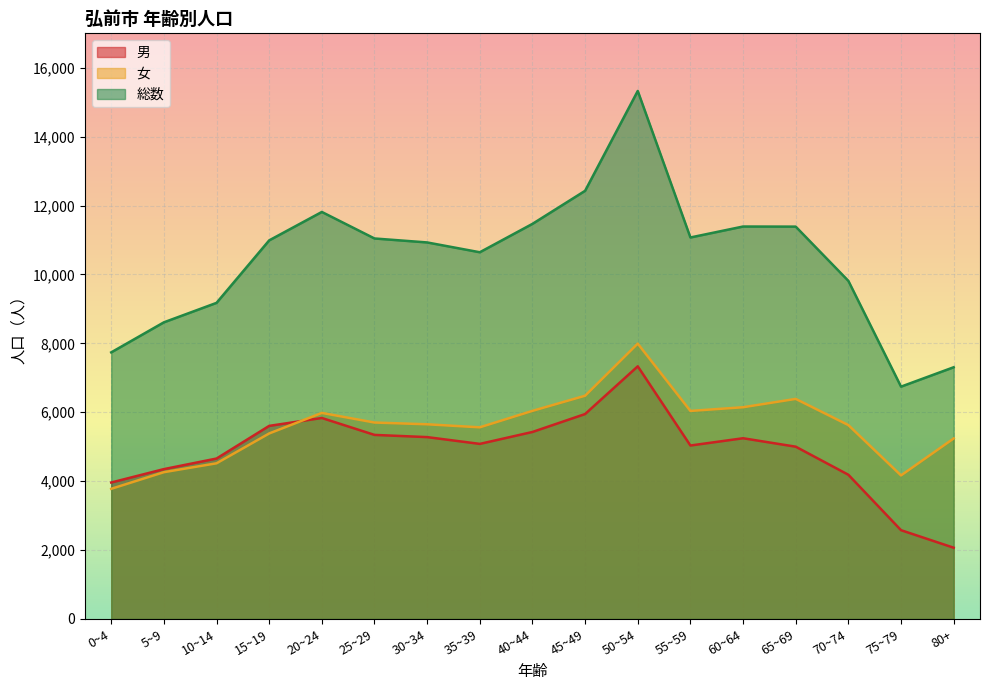

At how many categories does at least one series exceed 7032?

16